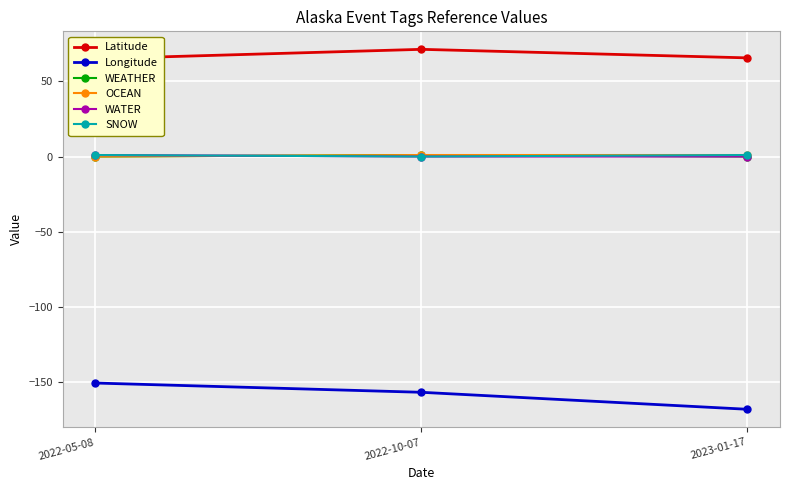

List the series in order of their peak value, lowest first.

Longitude, WEATHER, OCEAN, WATER, SNOW, Latitude